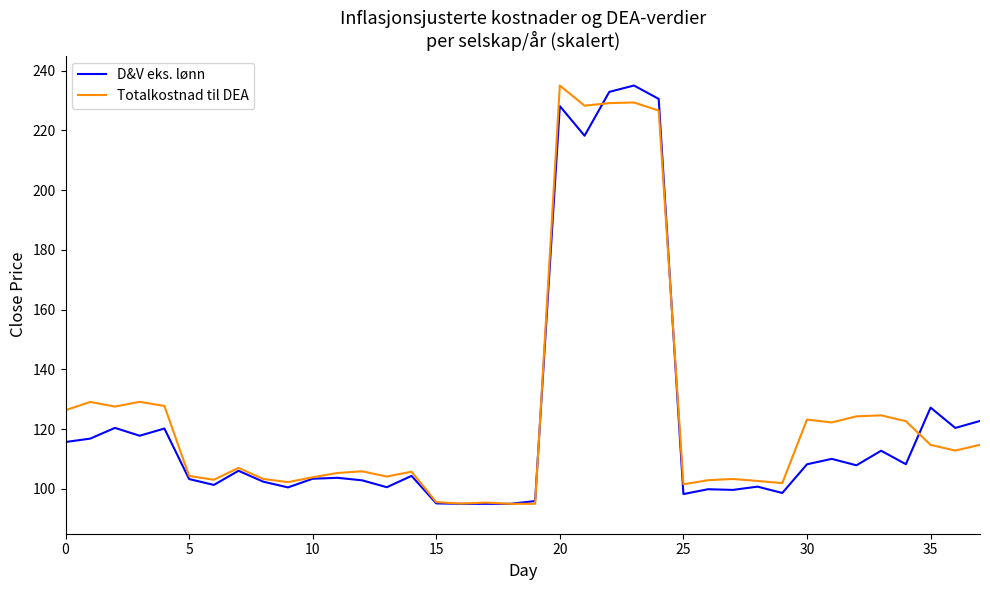

What is the maximum value for D&V eks. lønn?

235.0